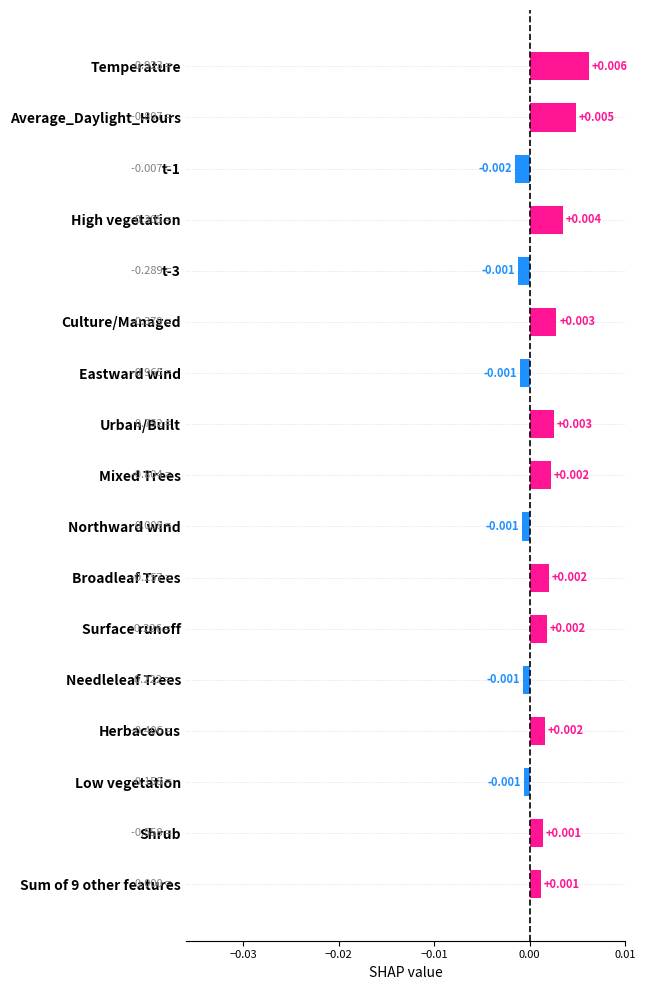

Between t-3 and Urban/Built, which is larger?

Urban/Built